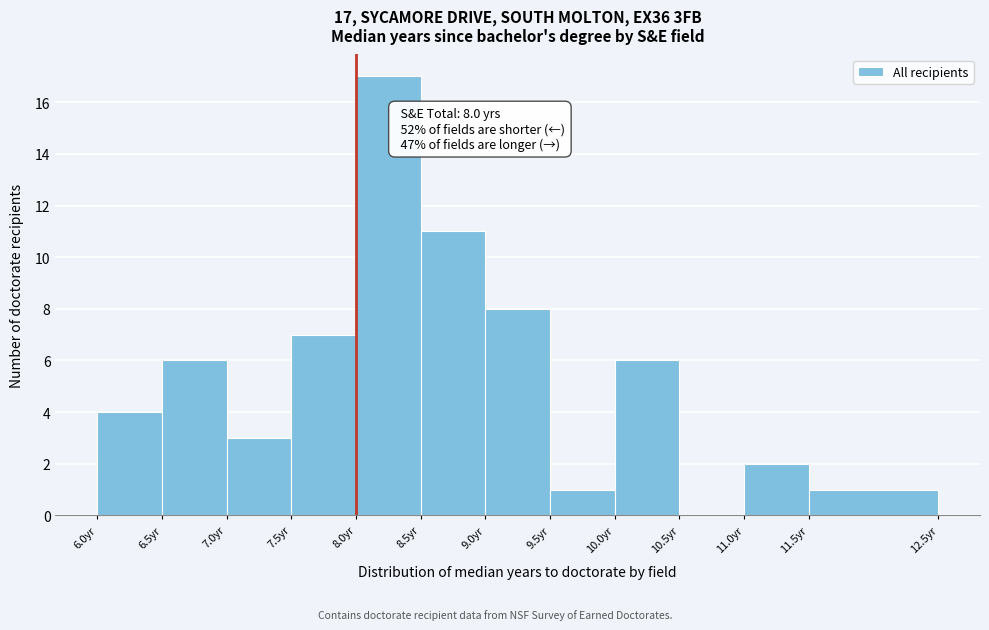

Which range on the x-axis has the tallest bar?

8.0 to 8.5